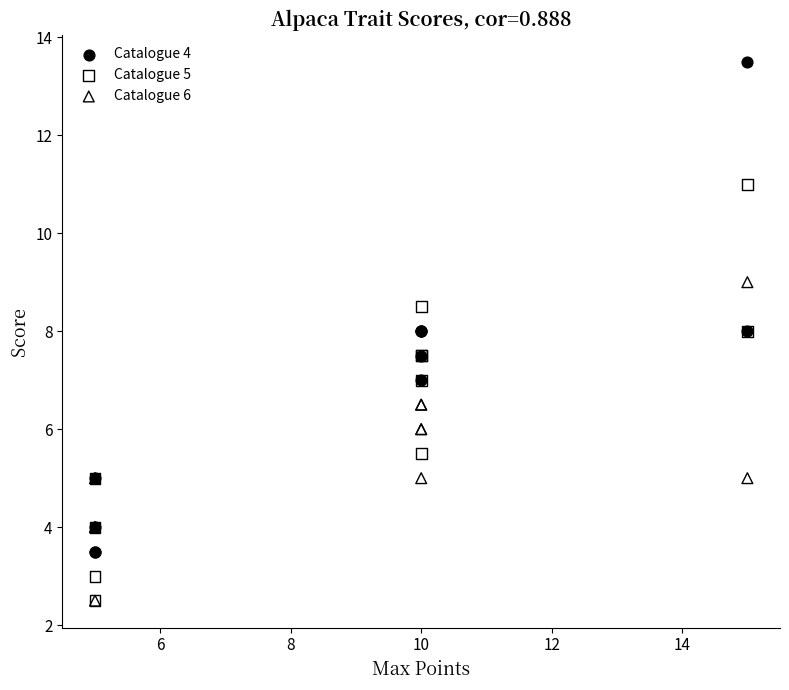

Which series reaches the maximum Y coordinate?

Catalogue 4